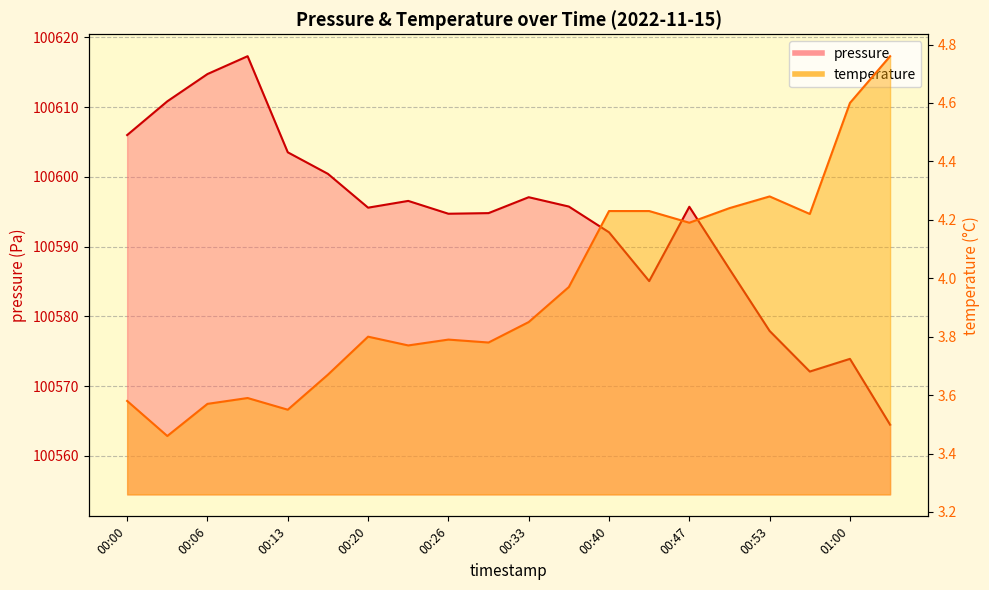

Which series has the largest total across all categories?

pressure